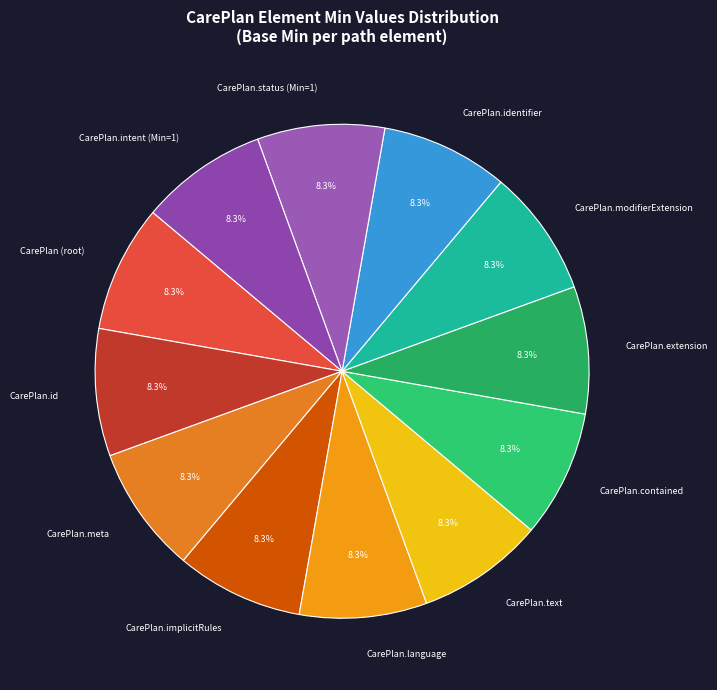

Is there a majority slice in this chart?

No